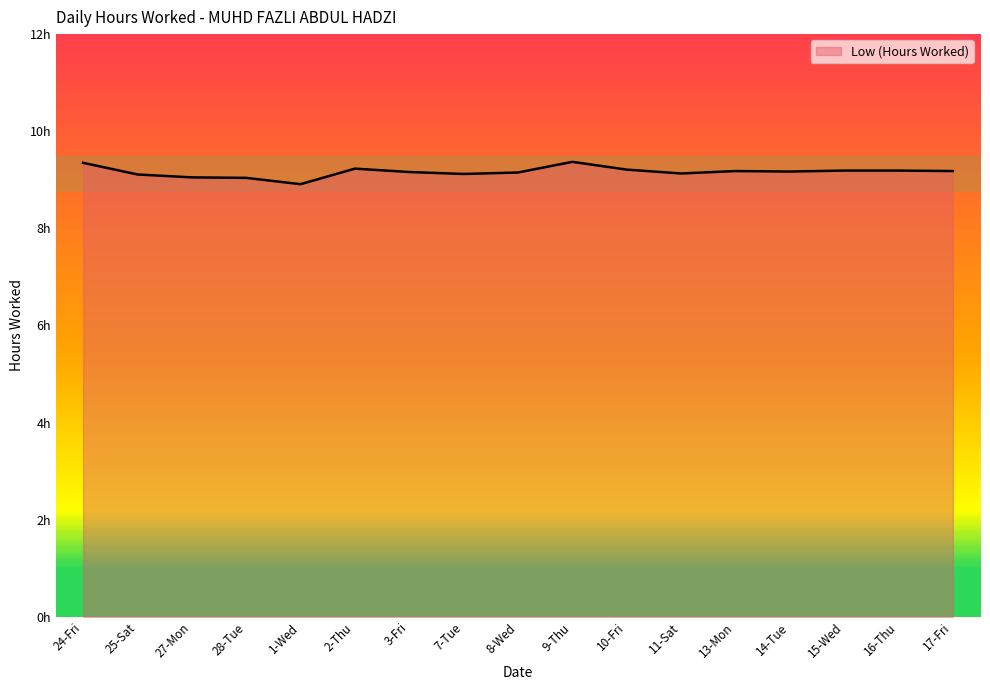

What position from the right is 9-Thu?

8